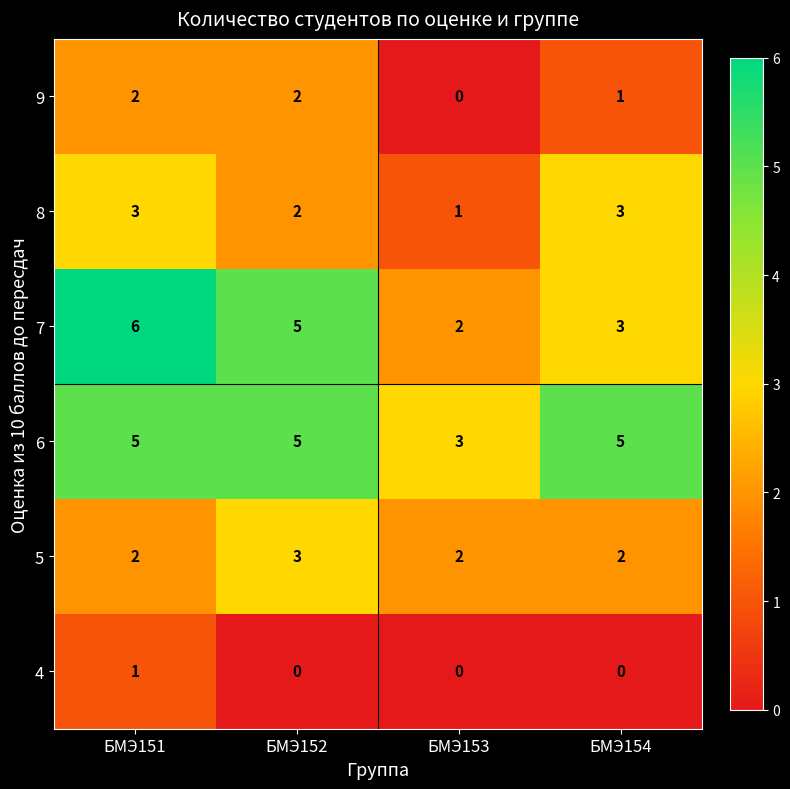

At which category is the sum across all series the highest?

БМЭ151